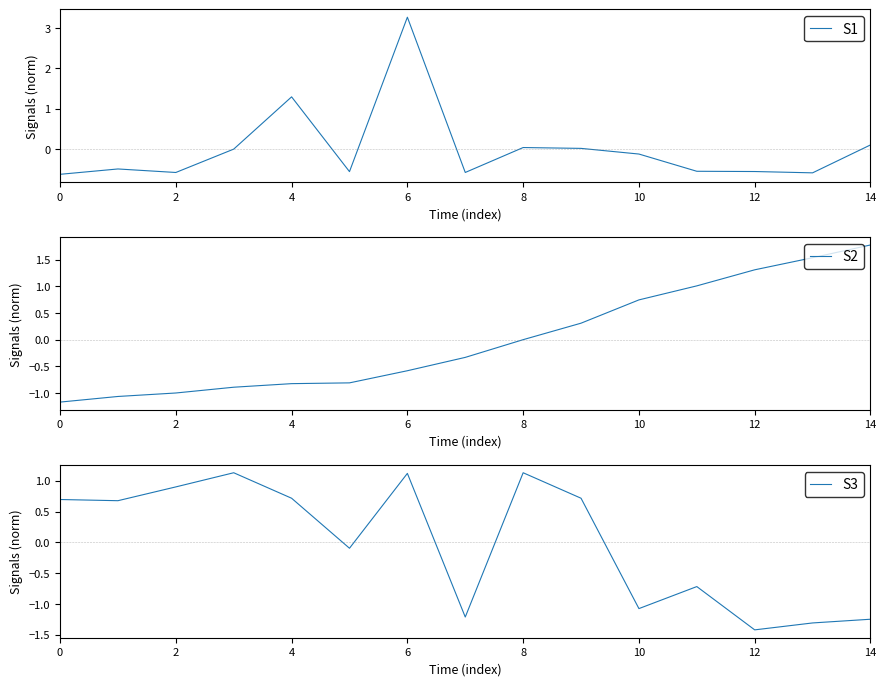

How many interior local valleys does the S3 series have?

5